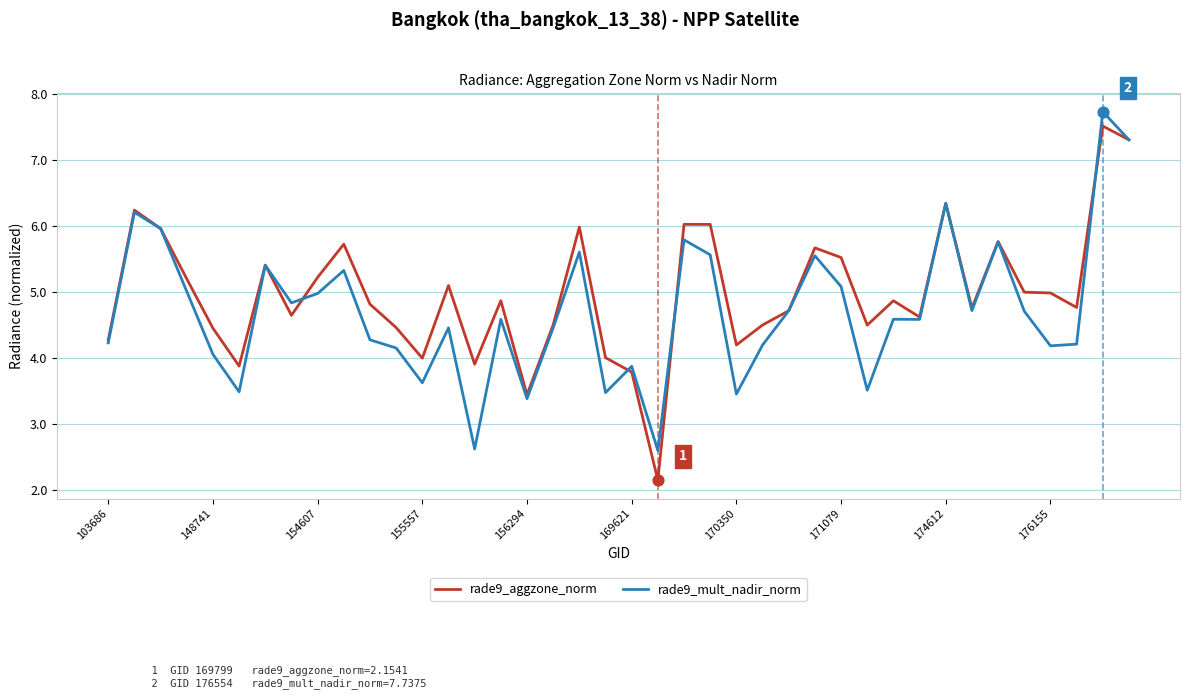

Which series has the largest total across all categories?

rade9_aggzone_norm